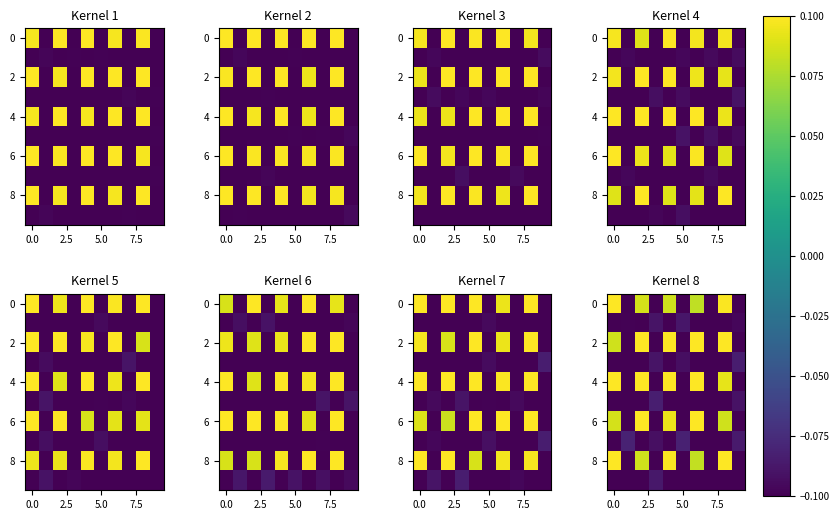

What is the smallest value displayed?

-0.1